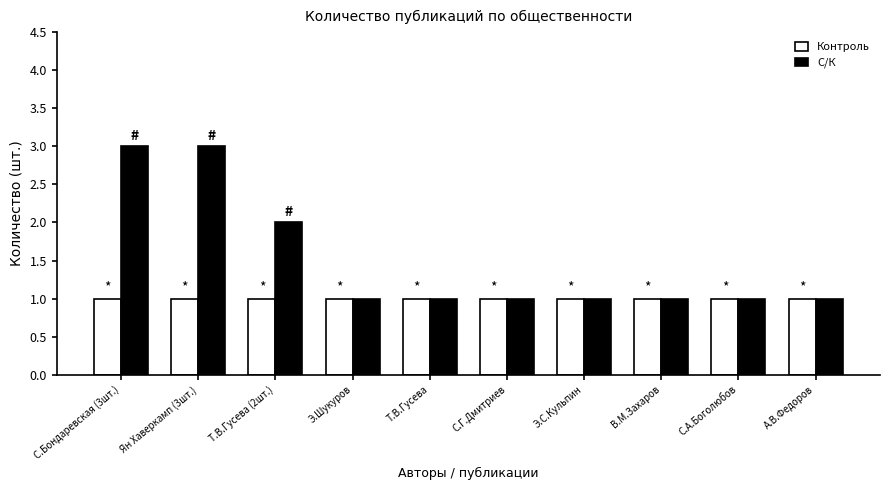

Is the value of Контроль at С.Г.Дмитриев greater than the value of С/К at Т.В.Гусева (2шт.)?

No